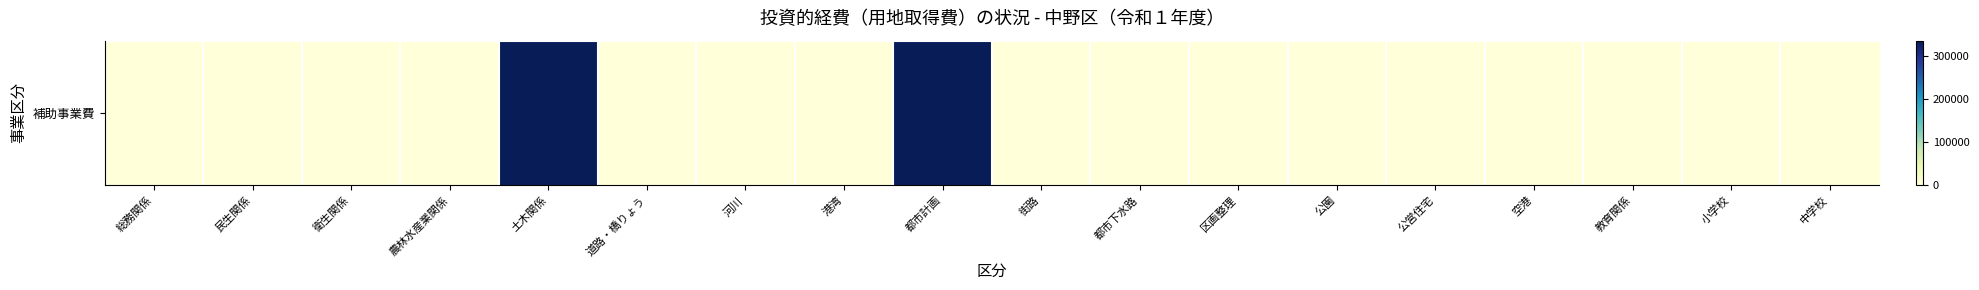

Rank the categories by value from highest to lowest.

土木関係, 都市計画, 総務関係, 民生関係, 衛生関係, 農林水産業関係, 道路・橋りょう, 河川, 港湾, 街路, 都市下水路, 区画整理, 公園, 公営住宅, 空港, 教育関係, 小学校, 中学校